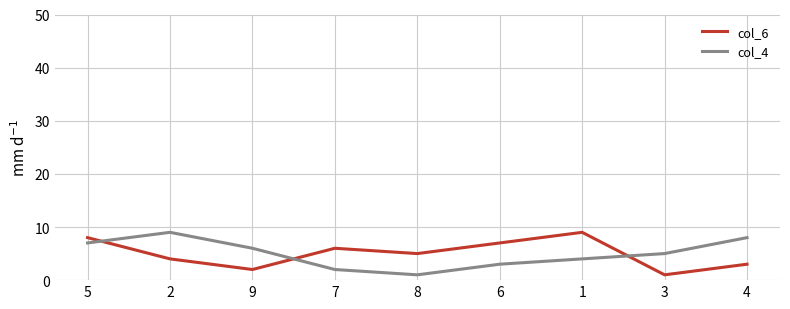

At which category is the sum across all series the highest?

5